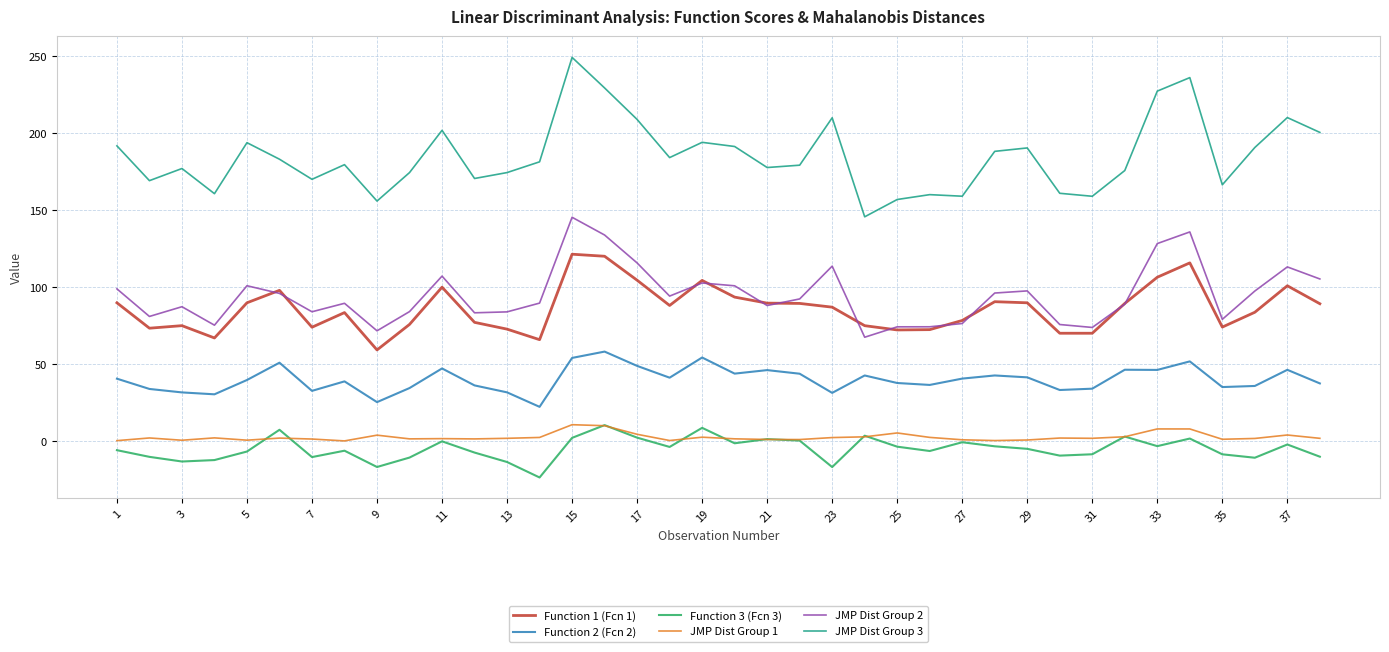

Which series has the widest spread of values?

JMP Dist Group 3